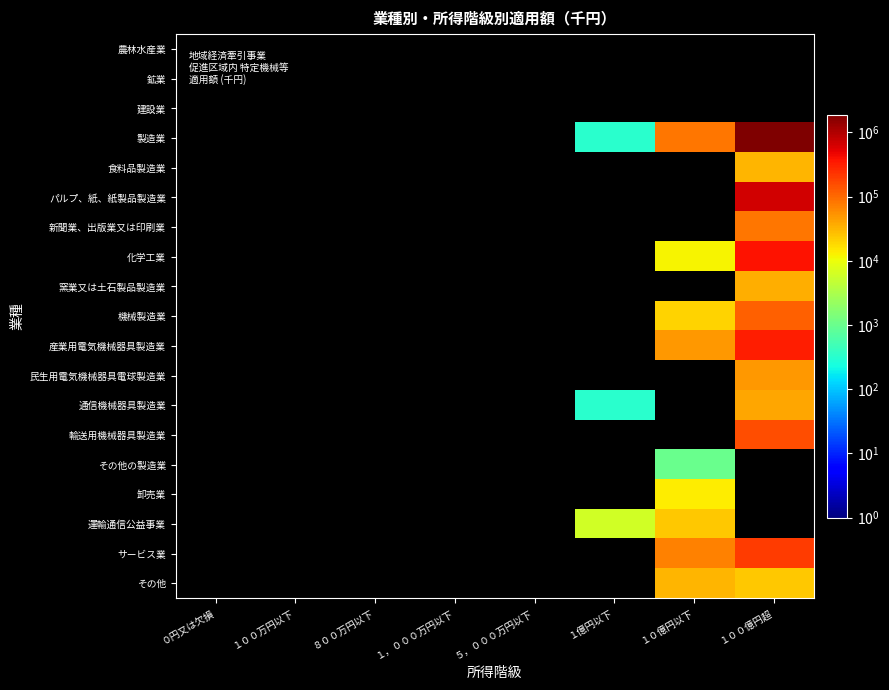

At １，０００万円以下, list the series in order from smallest to largest.

農林水産業, 鉱業, 建設業, 製造業, 食料品製造業, パルプ、紙、紙製品製造業, 新聞業、出版業又は印刷業, 化学工業, 窯業又は土石製品製造業, 機械製造業, 産業用電気機械器具製造業, 民生用電気機械器具電球製造業, 通信機械器具製造業, 輸送用機械器具製造業, その他の製造業, 卸売業, 運輸通信公益事業, サービス業, その他